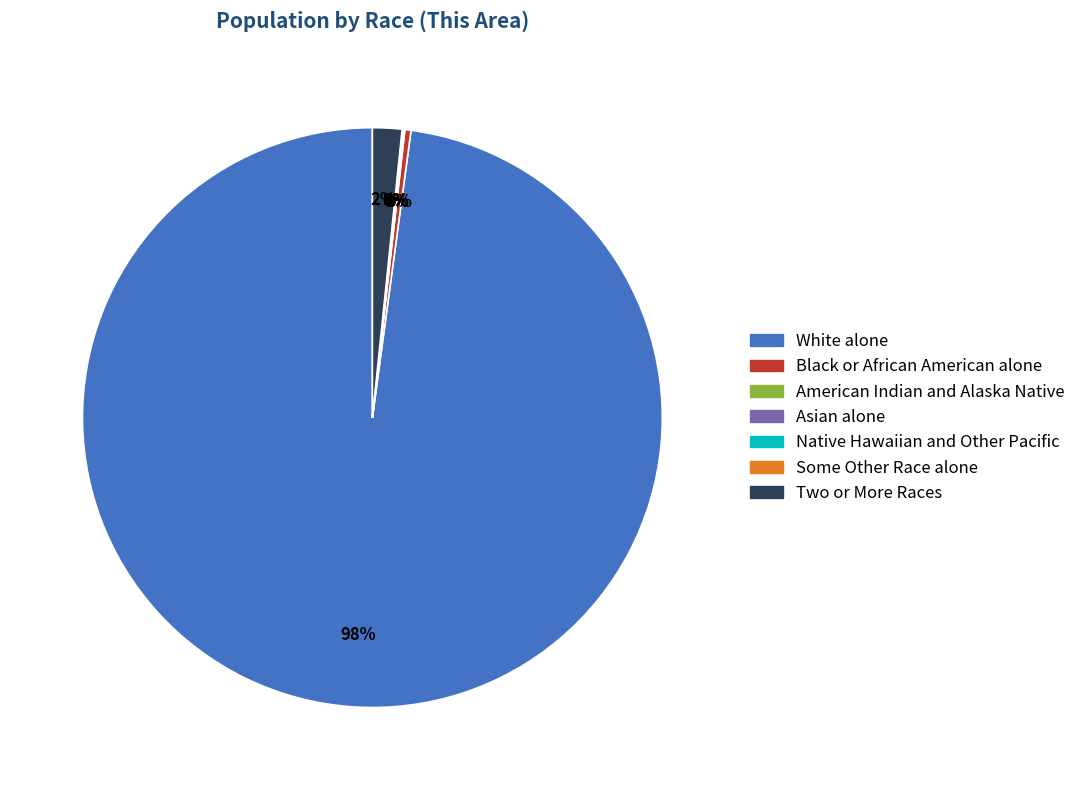

To the nearest percent, what is the average slice percentage?

14%